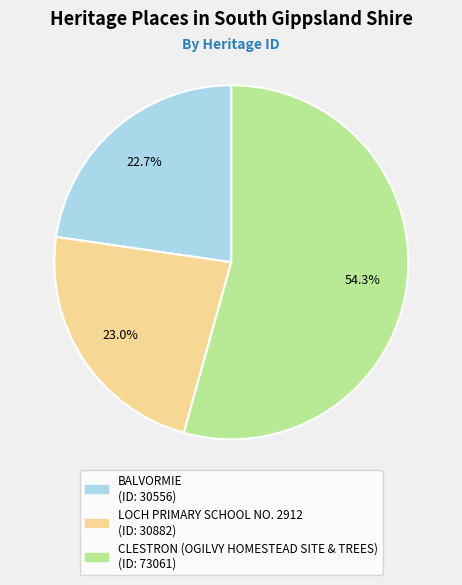

How many segments does this pie chart have?

3